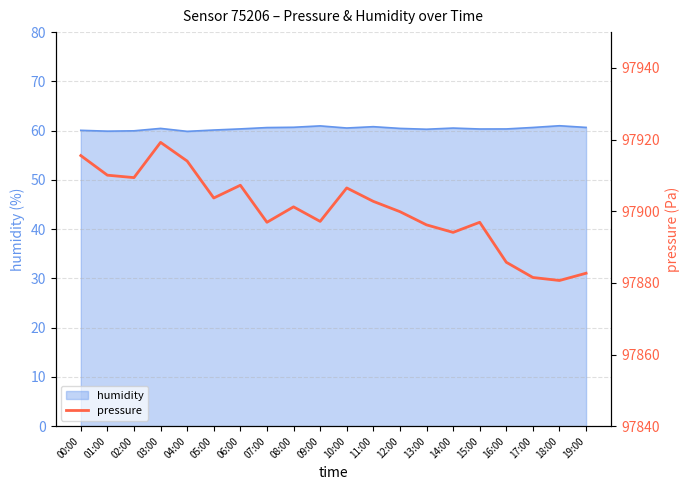

What position from the right is 07:00?

13